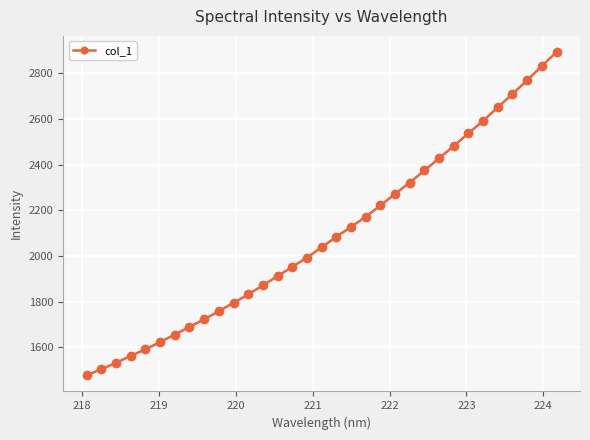

Count the number of categories in the chart.

33